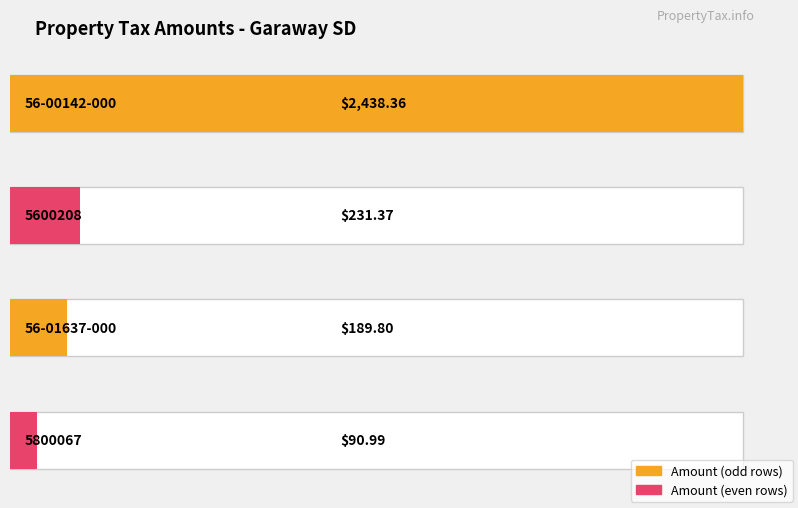

What is the change in value from 56-01637-000 to 5800067?

-98.8